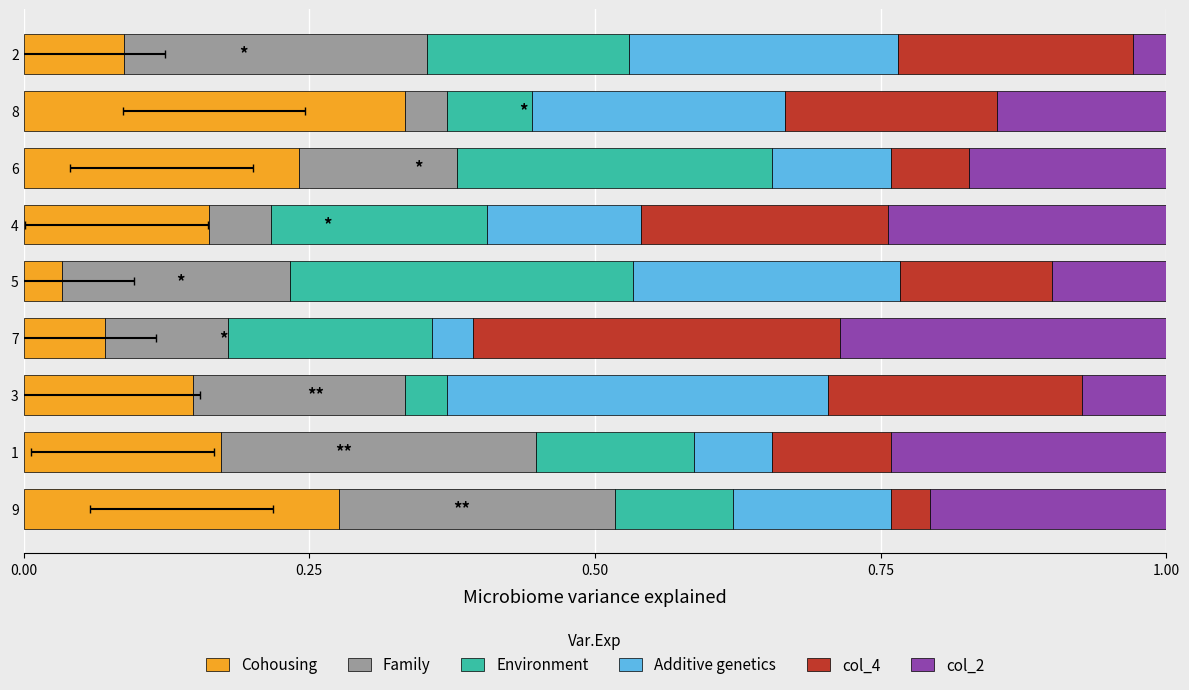

What is the spread (max minus min) of values at 8?

0.3